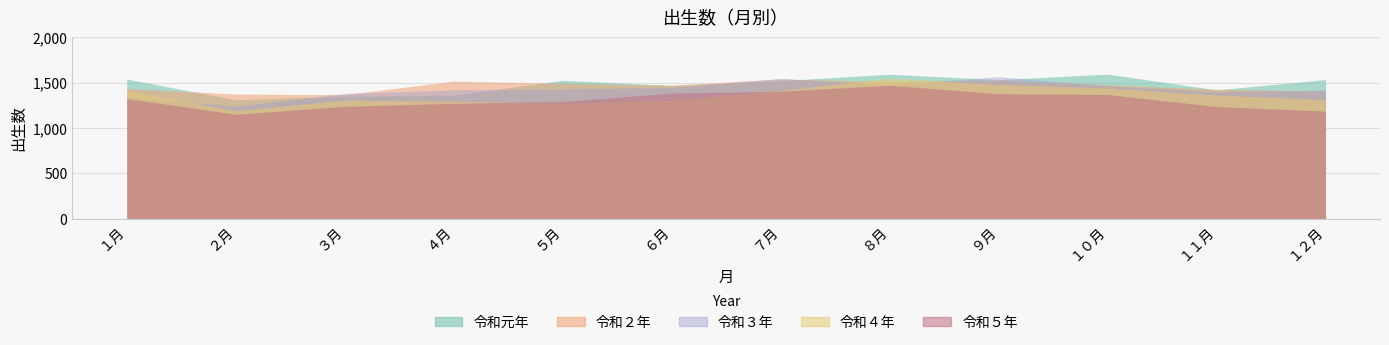

What is the label of the 12th point from the left?

１２月